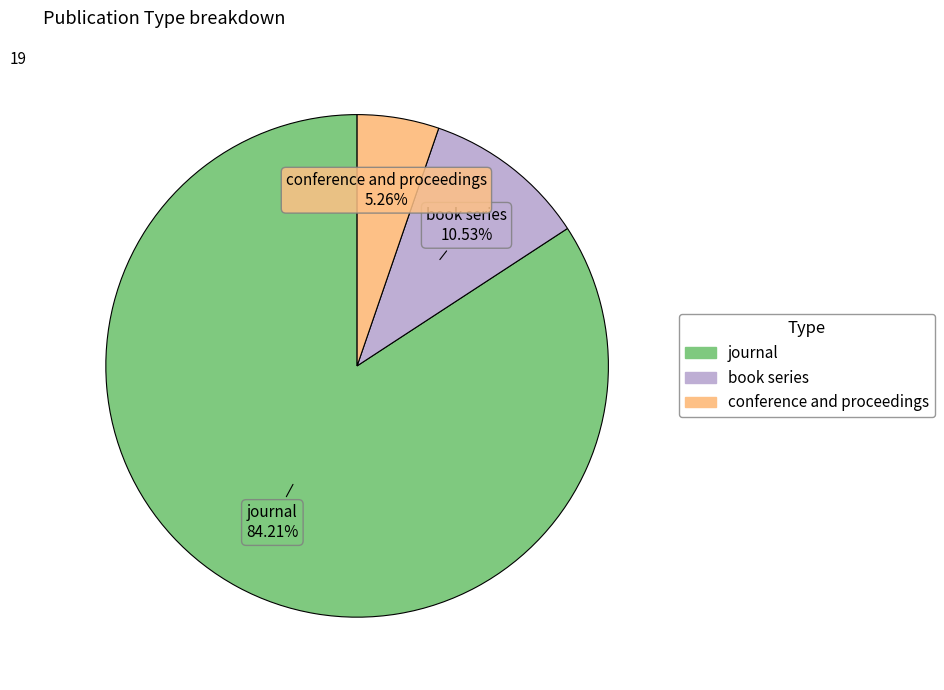

What is the smallest slice in the pie chart?

conference and proceedings